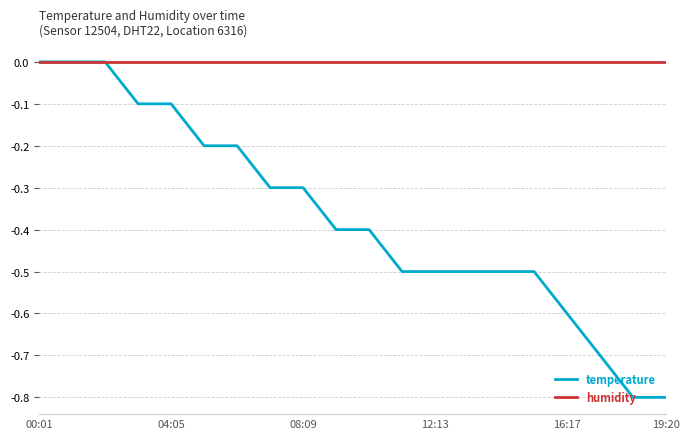

Which series has the widest spread of values?

temperature